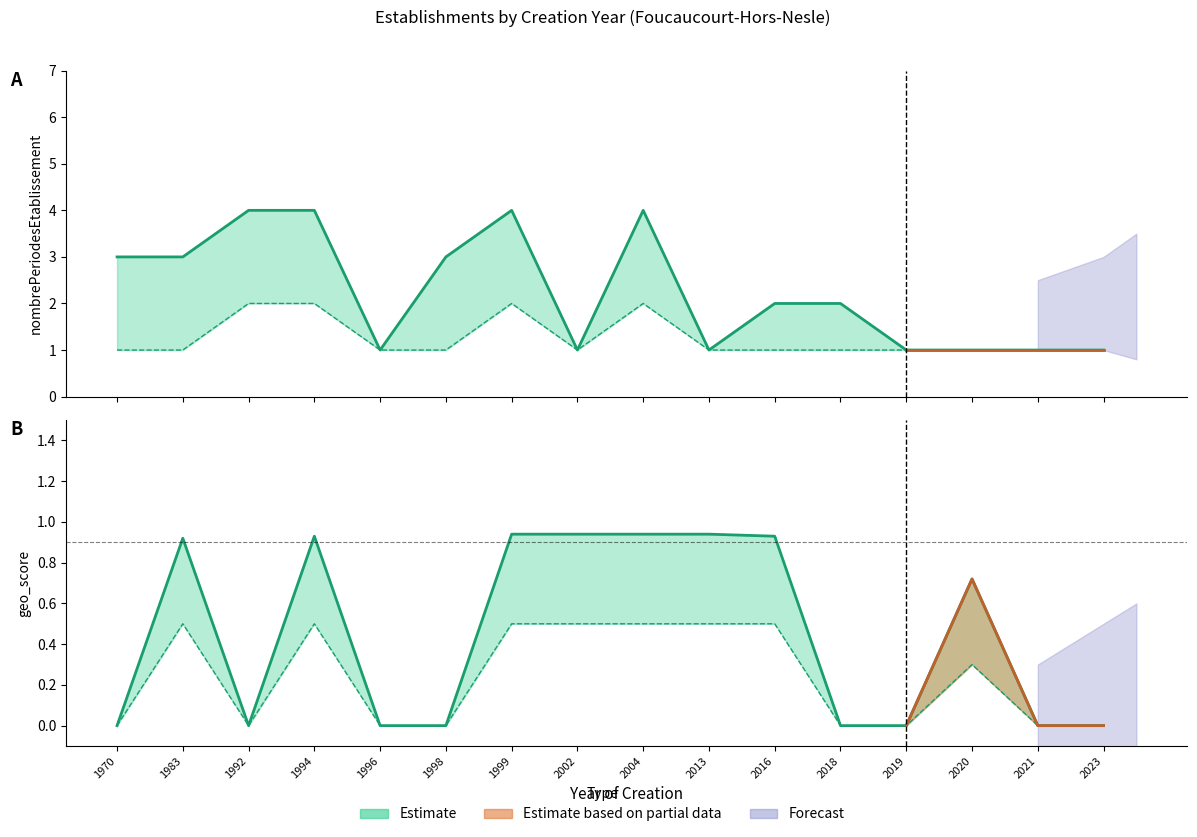

In geo_score, how many points are lower than both neighbors (excluding endpoints)?

1